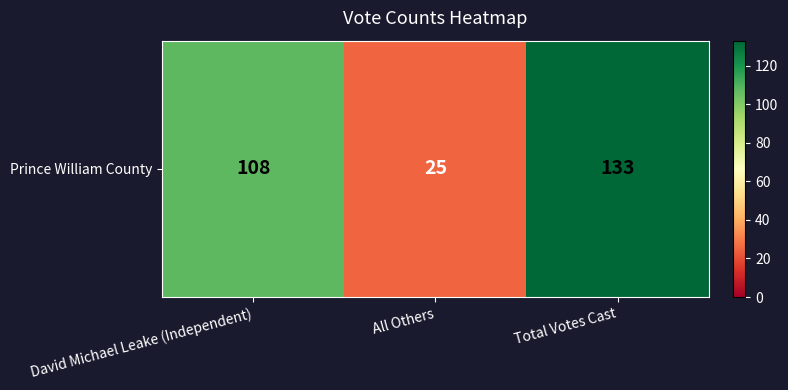

At which category does the chart reach its minimum across all series?

All Others